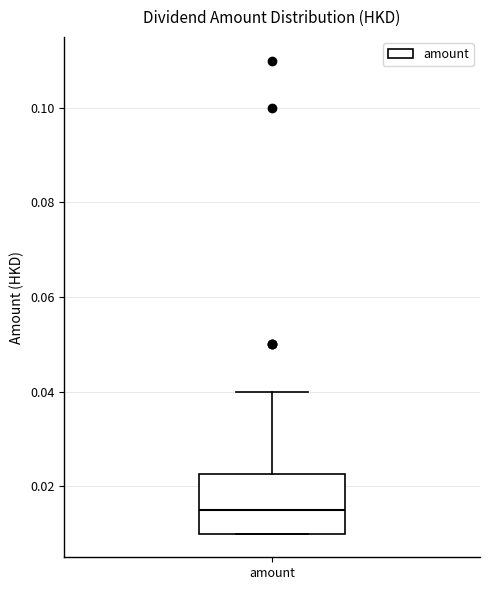

Transcribe this box plot: give where the median line is, the range the box spans, and where the two whiskers end, as read against the y-axis. The values are not printed on the chart, so give them approximately, as read against the axis.

median 0.016, box 0.010 to 0.022, whiskers 0.010 to 0.040